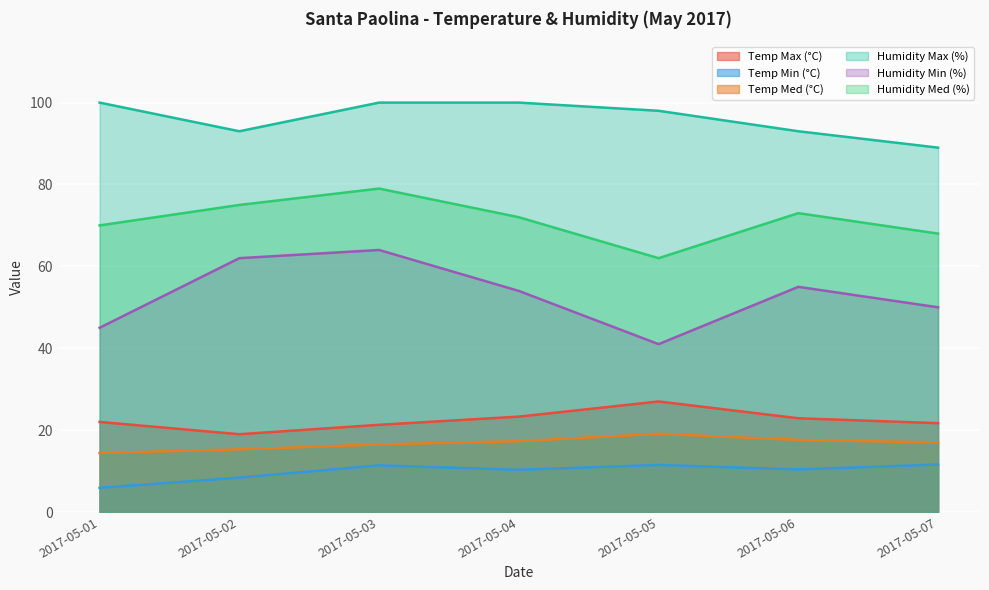

The value of Temp Med (°C) at 2017-05-02 is 23.6. True or false?

False